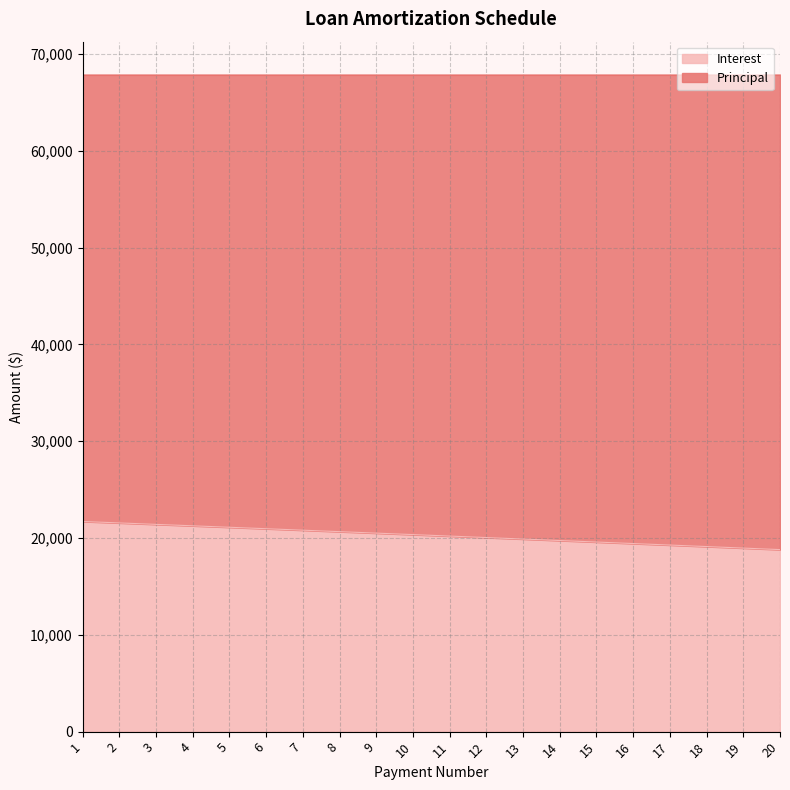

The value at 4 is 21265.4. True or false?

True